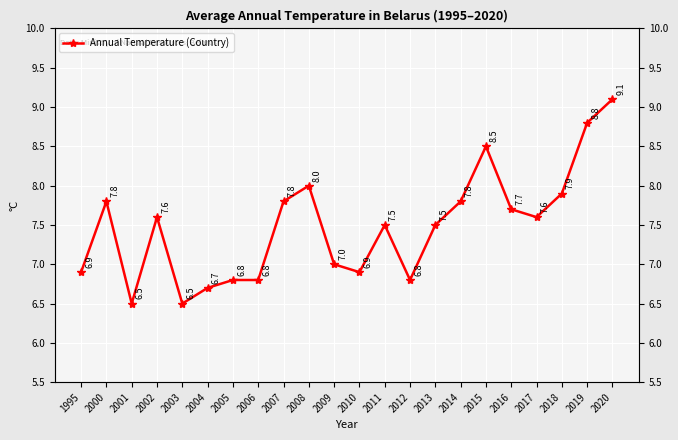

At which category does the chart reach its peak across all series?

2020